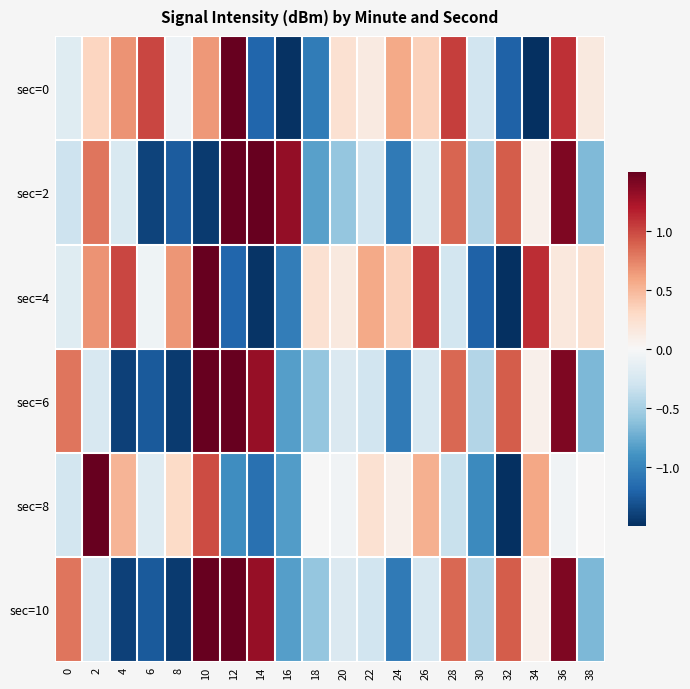

Reading left to right, extract all data points from this chart.

sec=0: 0=-0.2	2=0.3	4=0.7	6=1.0	8=-0.1	10=0.7	12=1.7	14=-1.2	16=-1.5	18=-1.0	20=0.2	22=0.1	24=0.6	26=0.3	28=1.0	30=-0.3	32=-1.2	34=-2.4	36=1.1	38=0.2
sec=2: 0=-0.3	2=0.8	4=-0.2	6=-1.4	8=-1.2	10=-1.4	12=1.7	14=1.6	16=1.3	18=-0.8	20=-0.6	22=-0.3	24=-1.1	26=-0.2	28=0.9	30=-0.4	32=0.9	34=0.1	36=1.4	38=-0.7
sec=4: 0=-0.2	2=0.7	4=1.0	6=-0.1	8=0.7	10=1.7	12=-1.2	14=-1.5	16=-1.0	18=0.2	20=0.1	22=0.6	24=0.3	26=1.0	28=-0.3	30=-1.2	32=-2.4	34=1.1	36=0.2	38=0.2
sec=6: 0=0.8	2=-0.2	4=-1.4	6=-1.3	8=-1.4	10=1.7	12=1.6	14=1.3	16=-0.8	18=-0.6	20=-0.2	22=-0.3	24=-1.1	26=-0.2	28=0.9	30=-0.4	32=0.9	34=0.1	36=1.4	38=-0.7
sec=8: 0=-0.3	2=3.3	4=0.5	6=-0.2	8=0.3	10=1.0	12=-0.9	14=-1.1	16=-0.8	18=-0.0	20=-0.1	22=0.2	24=0.1	26=0.5	28=-0.3	30=-1.0	32=-1.8	34=0.6	36=-0.0	38=0.0
sec=10: 0=0.8	2=-0.2	4=-1.4	6=-1.3	8=-1.4	10=1.7	12=1.6	14=1.3	16=-0.8	18=-0.6	20=-0.2	22=-0.3	24=-1.1	26=-0.2	28=0.9	30=-0.4	32=0.9	34=0.1	36=1.4	38=-0.7